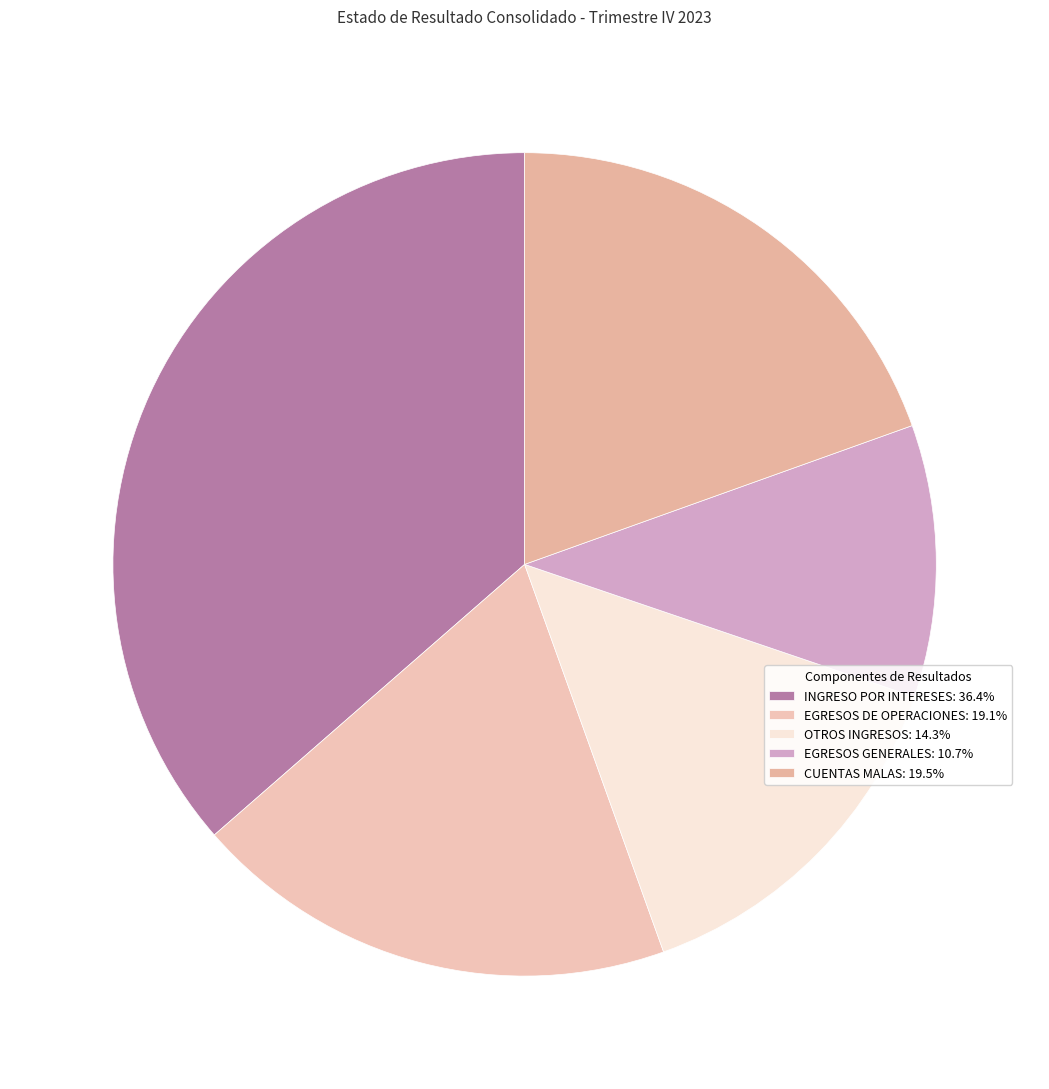

Does OTROS INGRESOS account for over 50% of the chart?

No